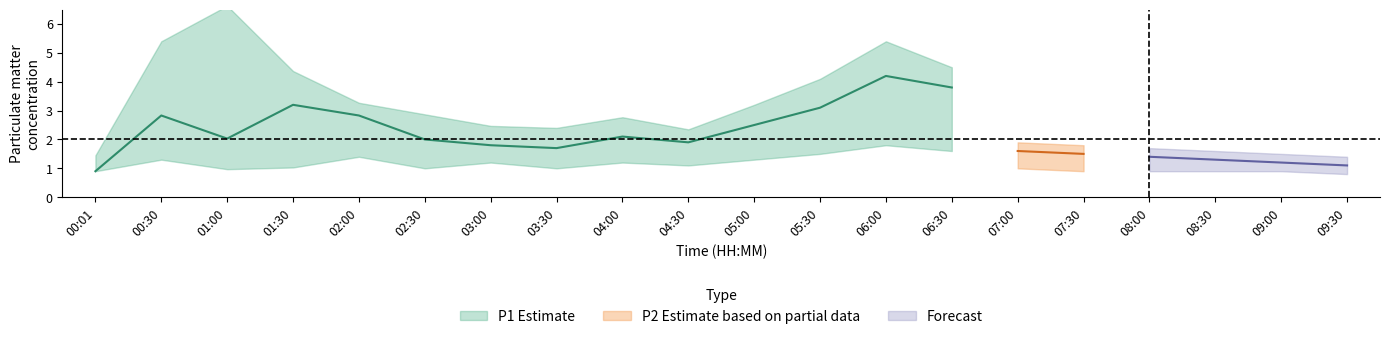

What position from the right is 09:00?

2